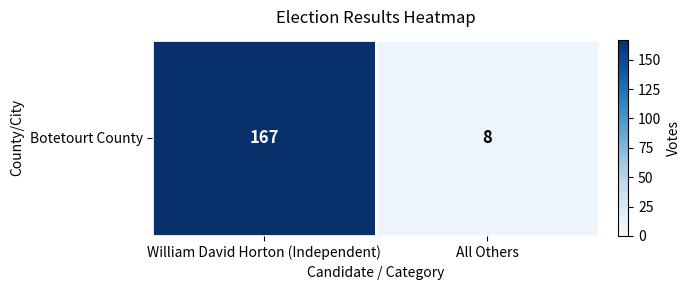

Is it true that the value at William David Horton (Independent) is 38?

False